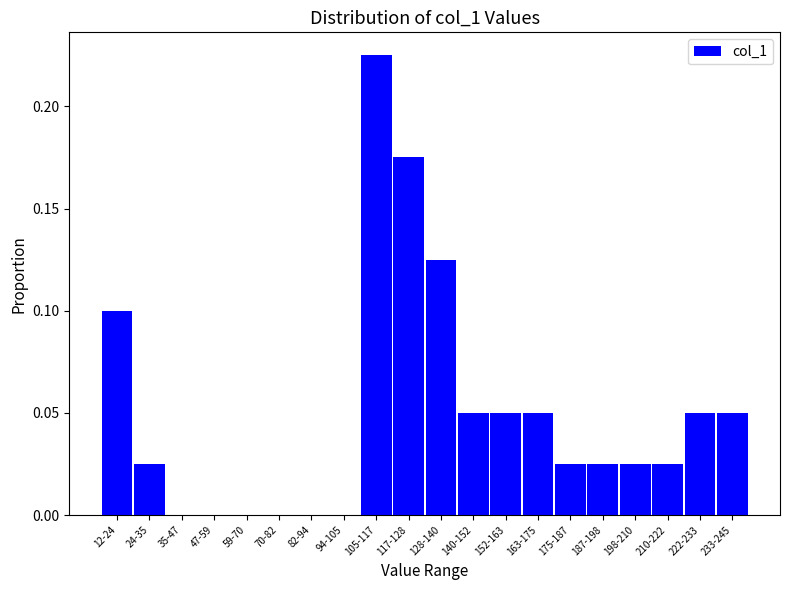

Which has a higher value, 163-175 or 59-70?

163-175